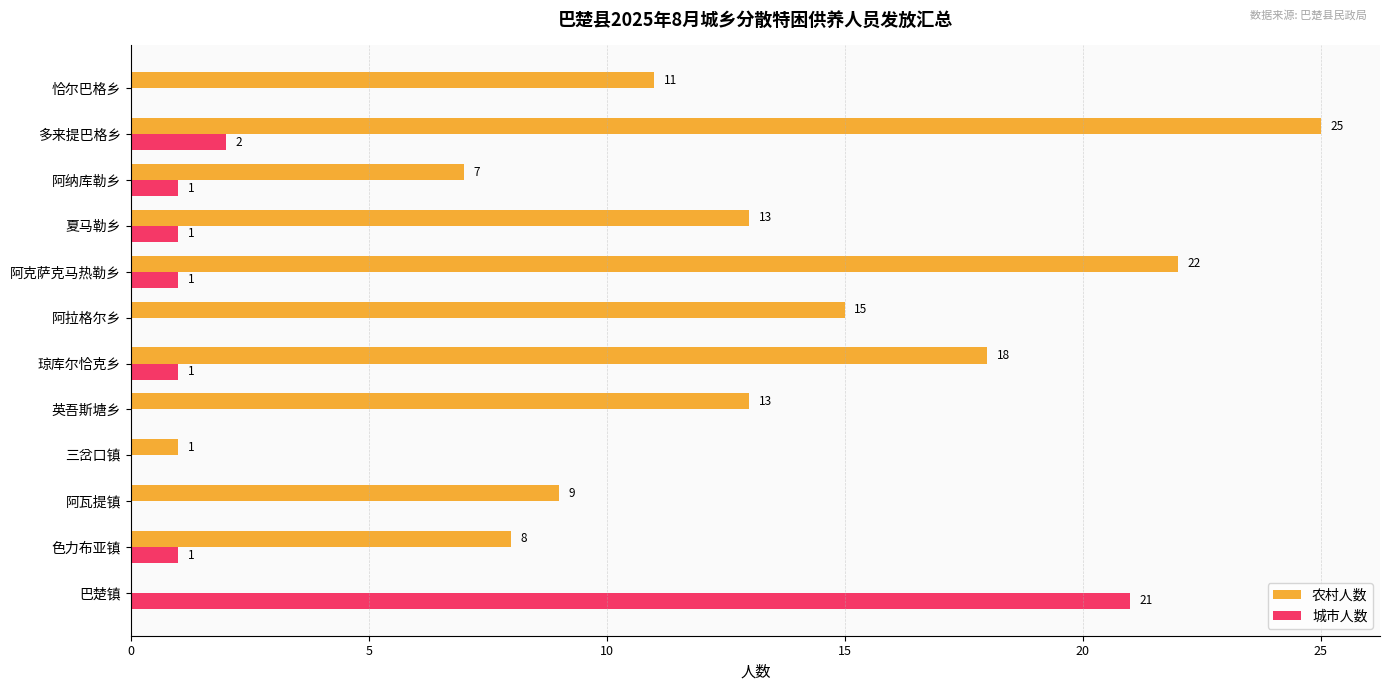

What value does the 农村人数 series have at 琼库尔恰克乡, to the nearest 5?

20